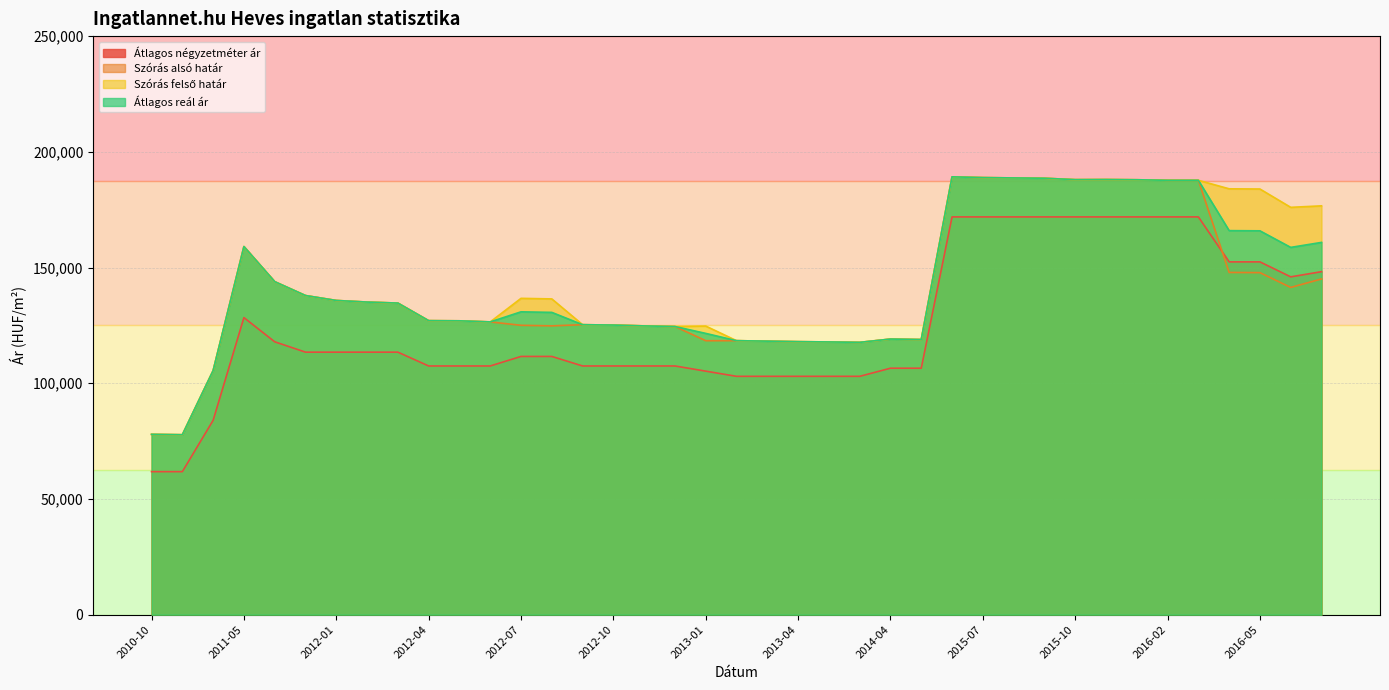

What is the difference between the maximum and minimum values in the Szórás felső határ series?

111440